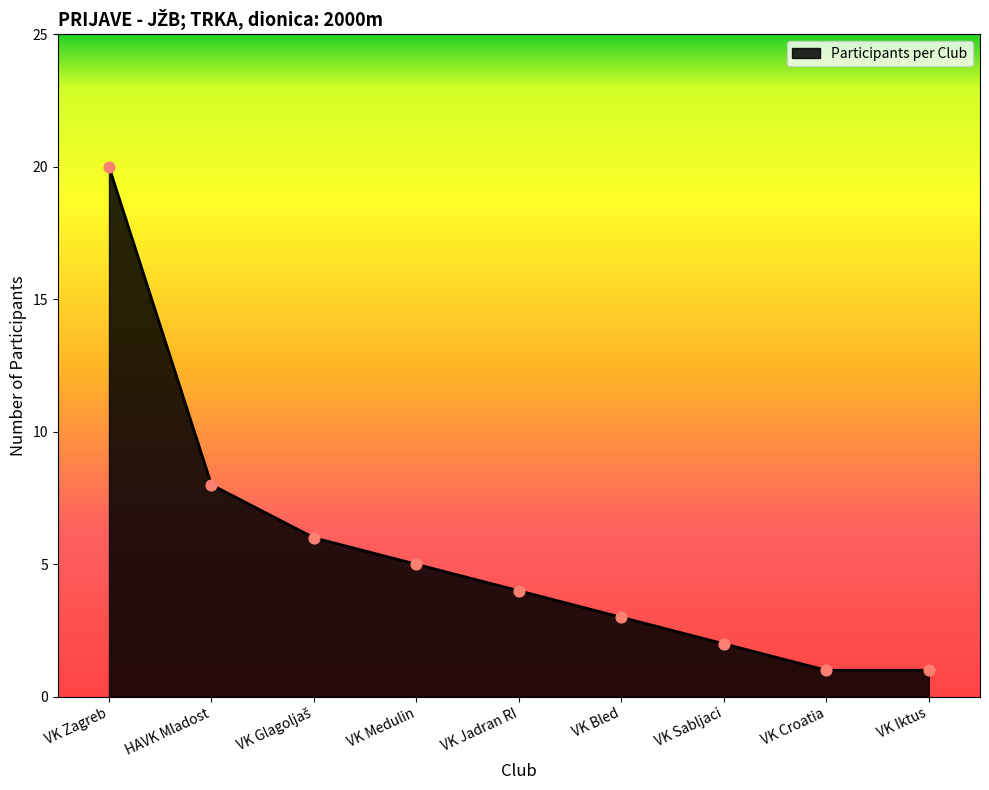

Approximately how many times larger is the value at VK Jadran RI compared to VK Zagreb?

0.2